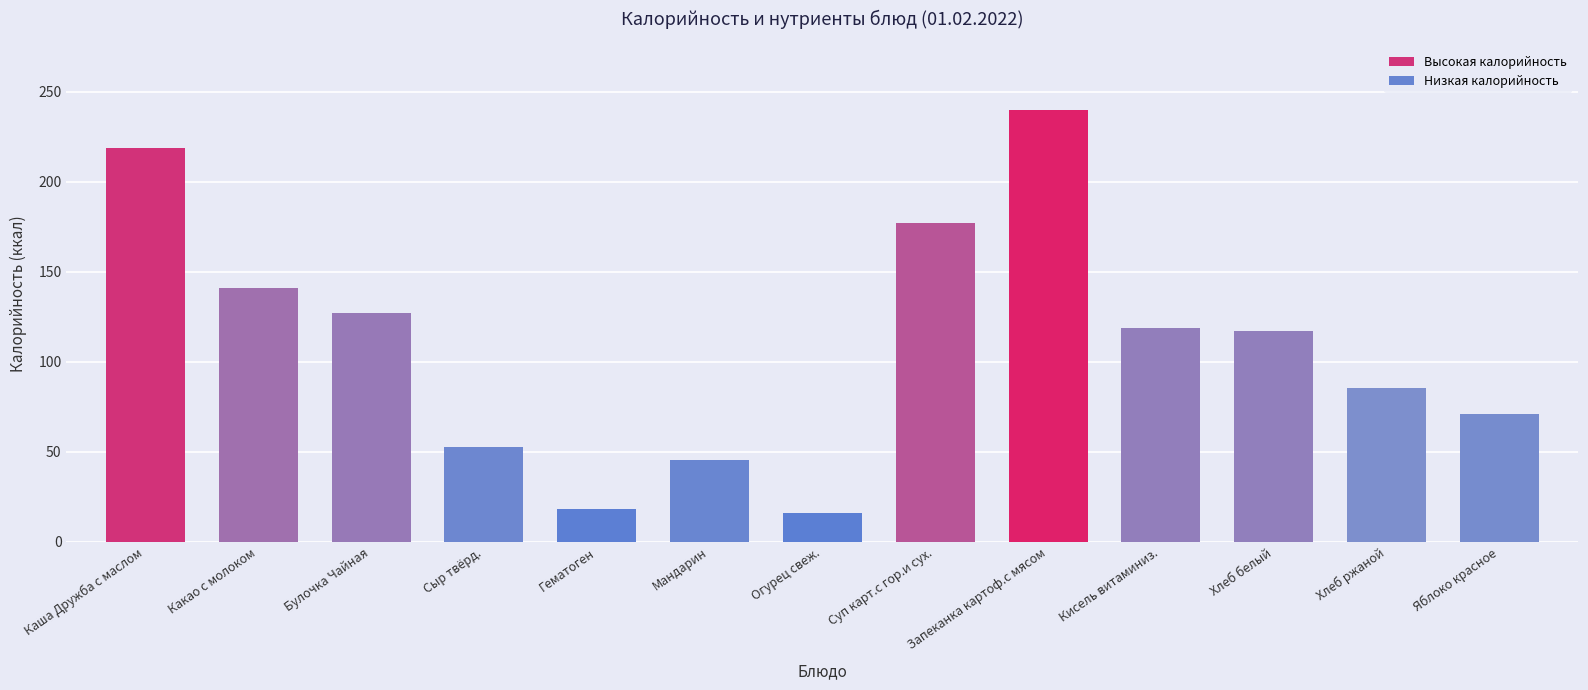

Reading left to right, list all the values displayed in this chart.

Каша Дружба с маслом=218.7	Какао с молоком=141.0	Булочка Чайная=127.0	Сыр твёрд.=52.5	Гематоген=18.0	Мандарин=45.5	Огурец свеж.=15.8	Суп карт.с гор.и сух.=177.1	Запеканка картоф.с мясом=240.0	Кисель витаминиз.=119.0	Хлеб белый=117.2	Хлеб ржаной=85.4	Яблоко красное=71.0